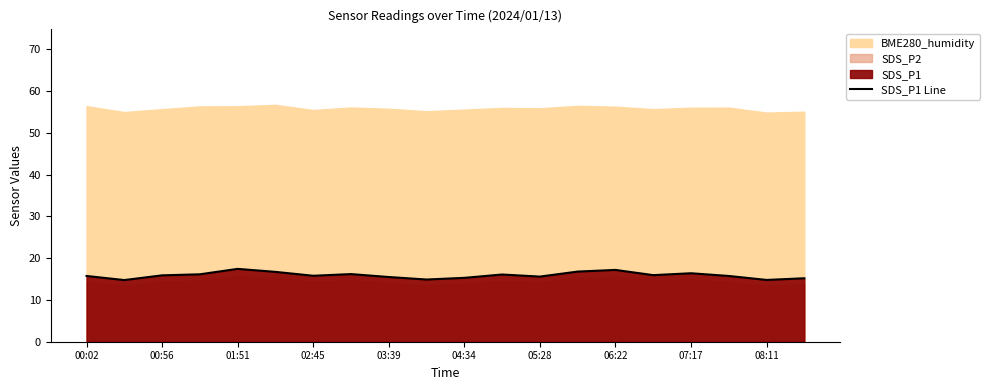

Does the chart display data point markers on the line(s)?

No